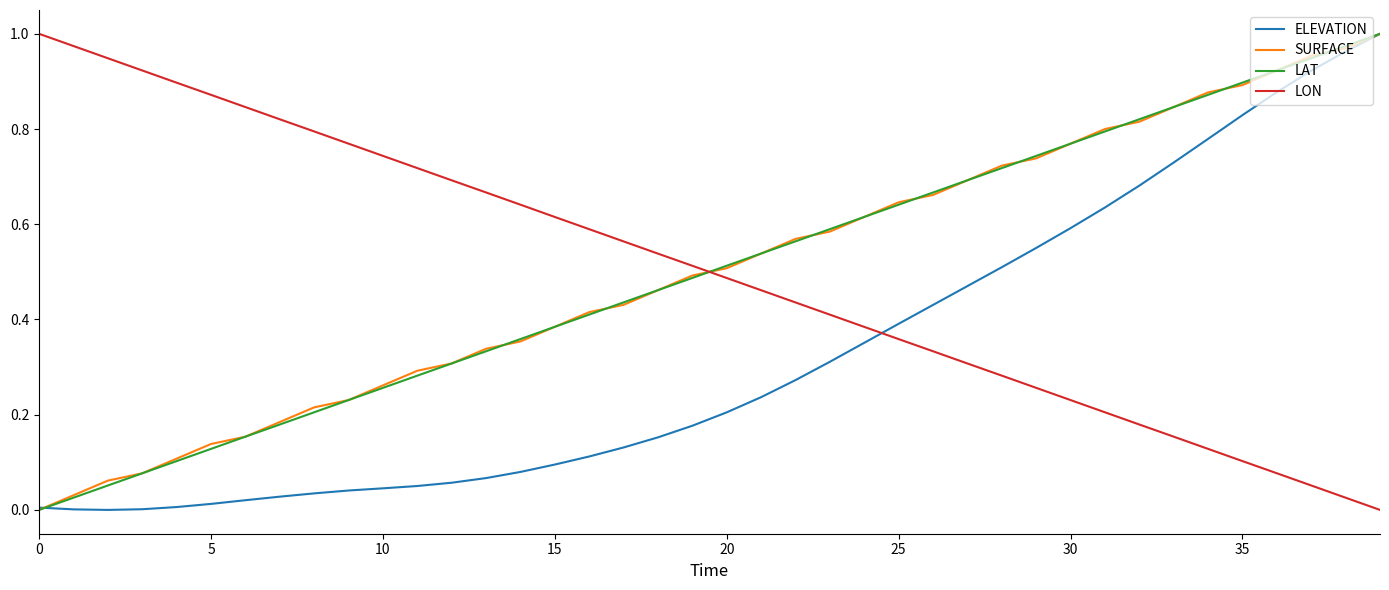

True or false: LON and ELEVATION cross at least once.

True